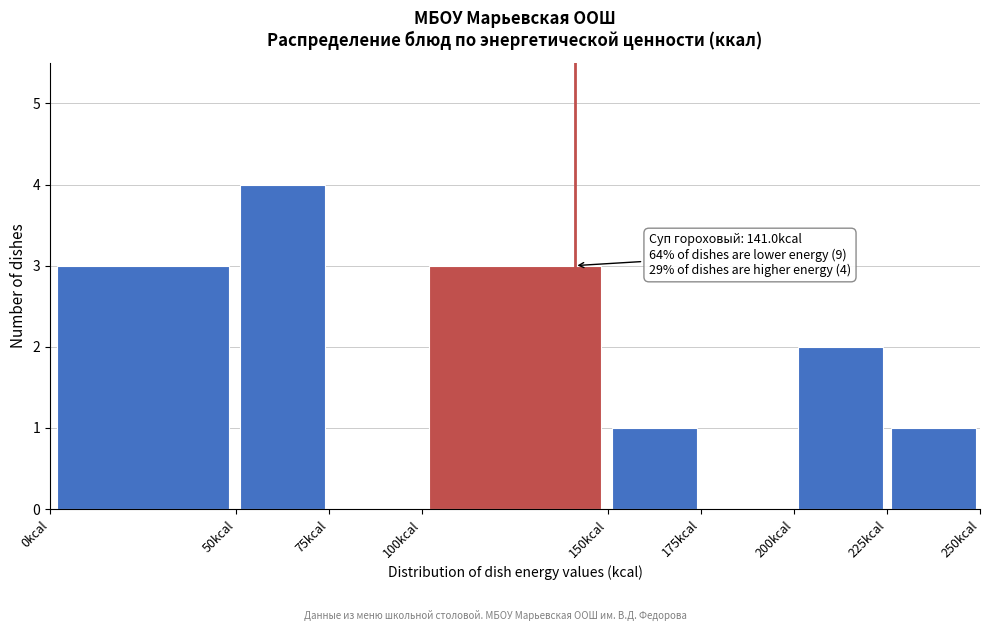

Over which range of the x-axis is the bar tallest?

50 to 75